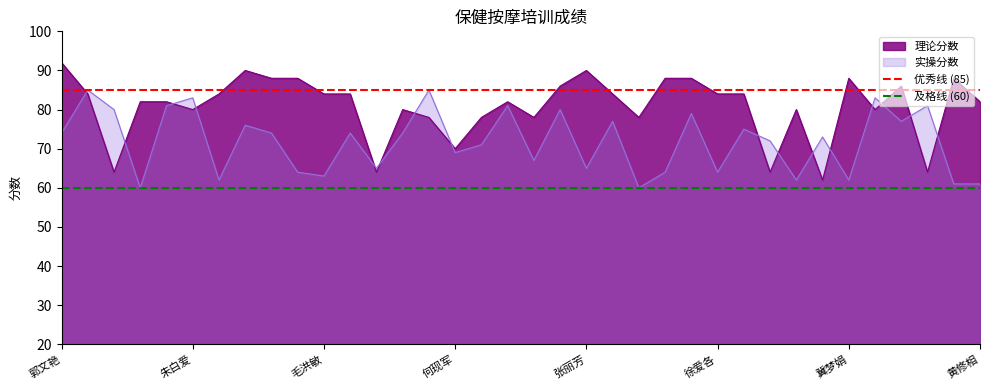

True or false: 理论分数 and 实操分数 cross at least once.

True